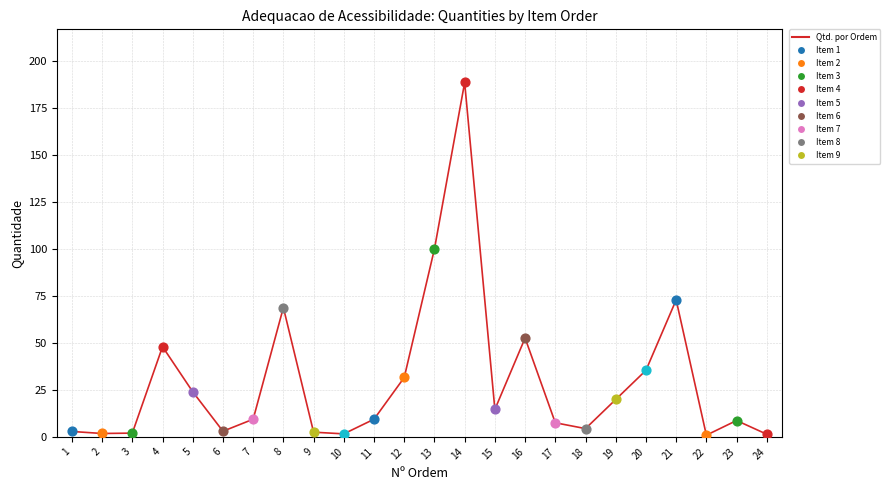

Between 16 and 14, which is larger?

14